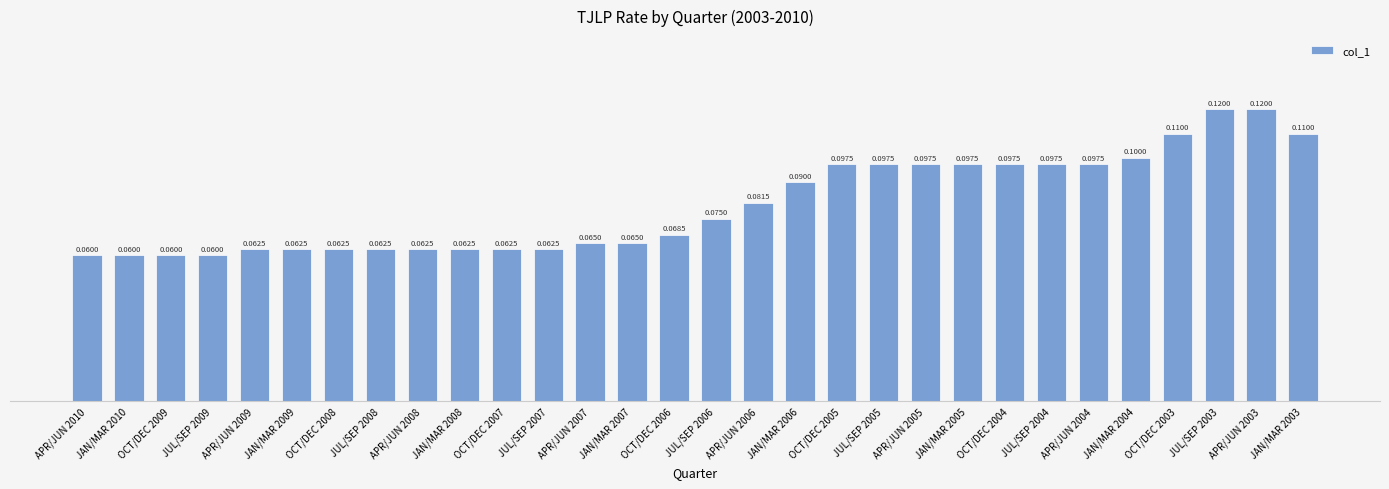

The value at JUL/SEP 2003 is 0.1. True or false?

True